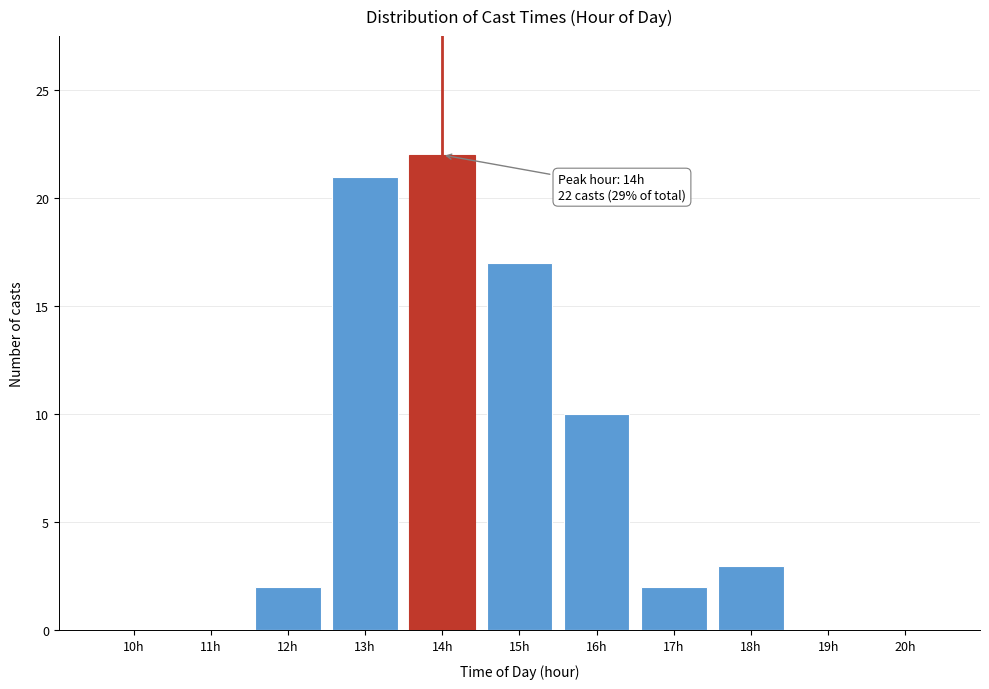

Reading left to right, transcribe all the data shown in this chart.

10h=0	11h=0	12h=2	13h=21	14h=22	15h=17	16h=10	17h=2	18h=3	19h=0	20h=0